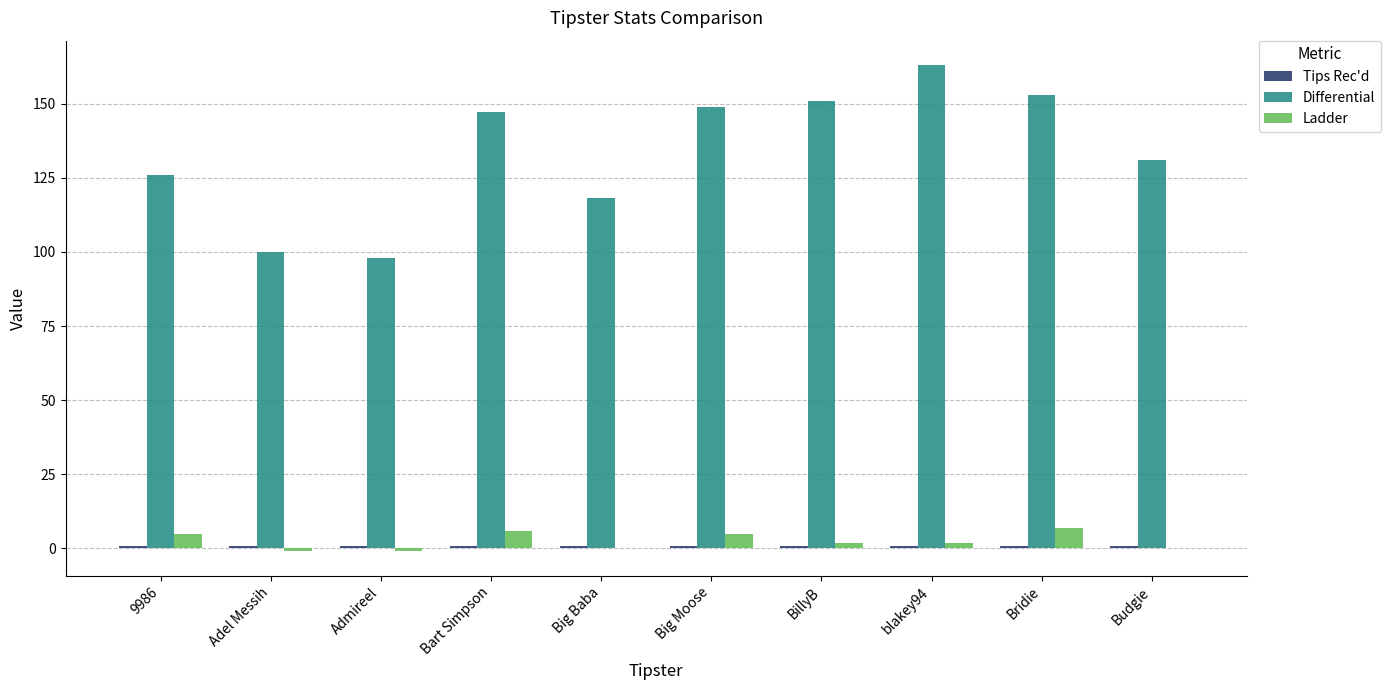

Which series has the largest total across all categories?

Differential